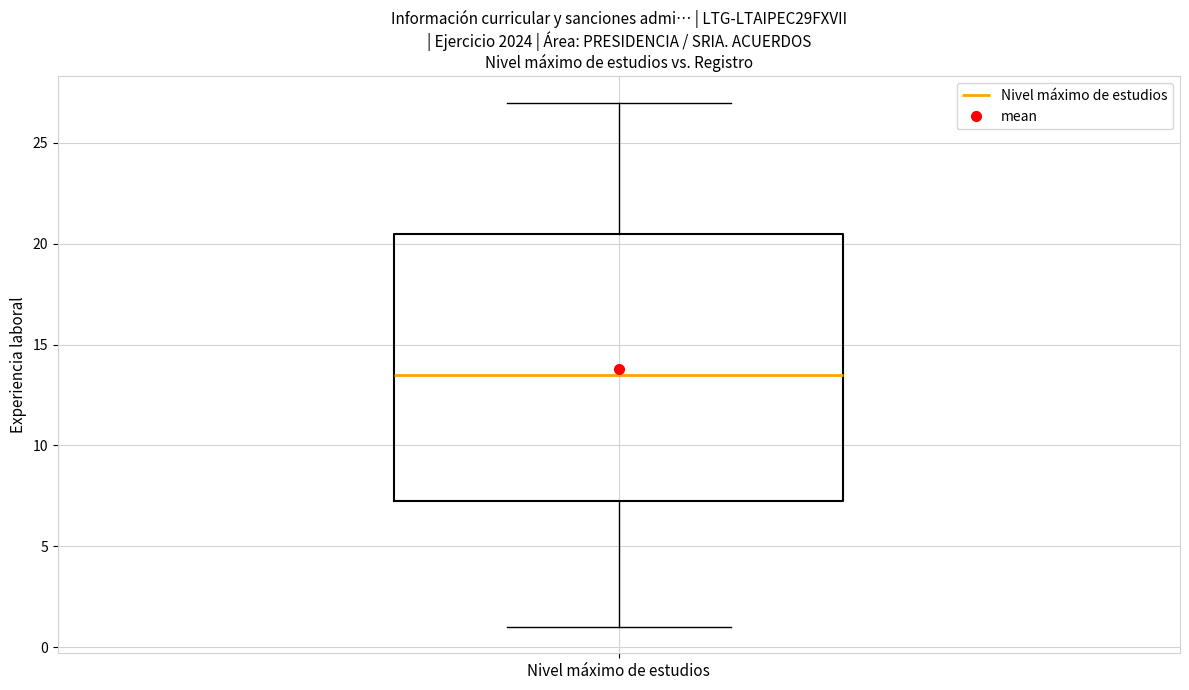

Transcribe this box plot: give where the median line is, the range the box spans, and where the two whiskers end, as read against the y-axis. The values are not printed on the chart, so give them approximately, as read against the axis.

median 13.5, box 7.5 to 20.5, whiskers 1.0 to 27.0